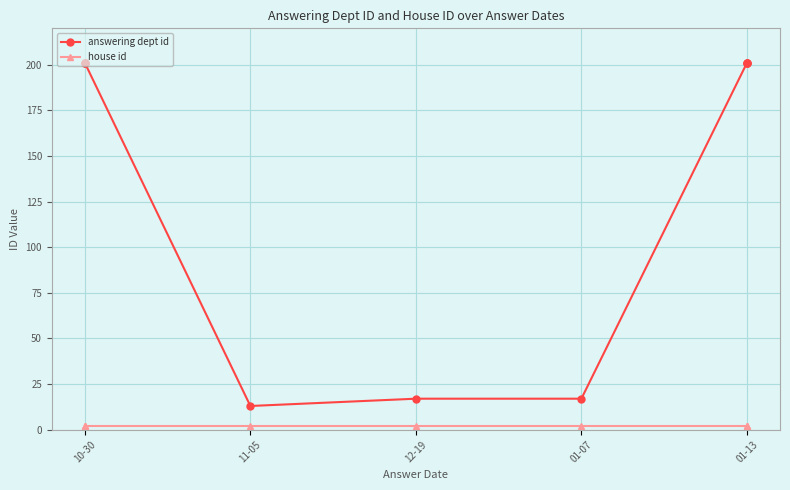

True or false: house id and answering dept id cross at least once.

False